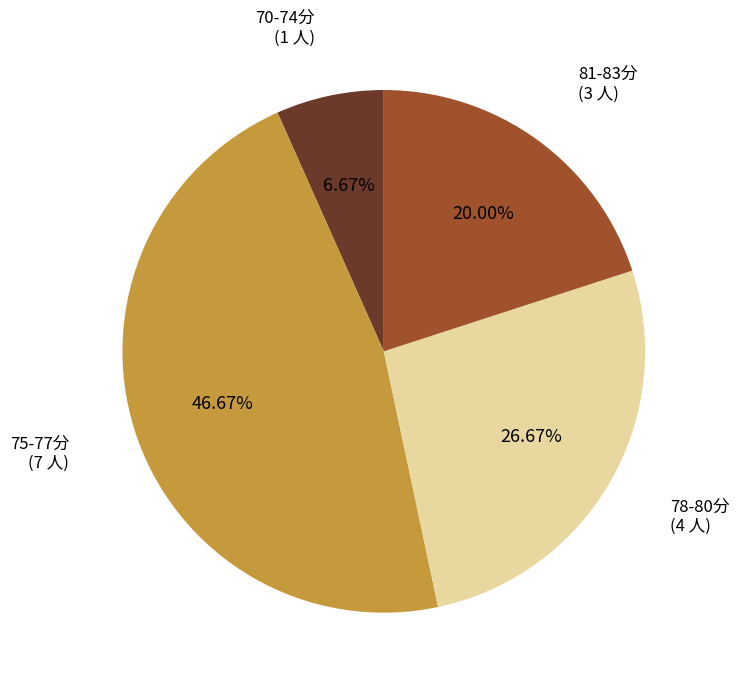

How many segments does this pie chart have?

4